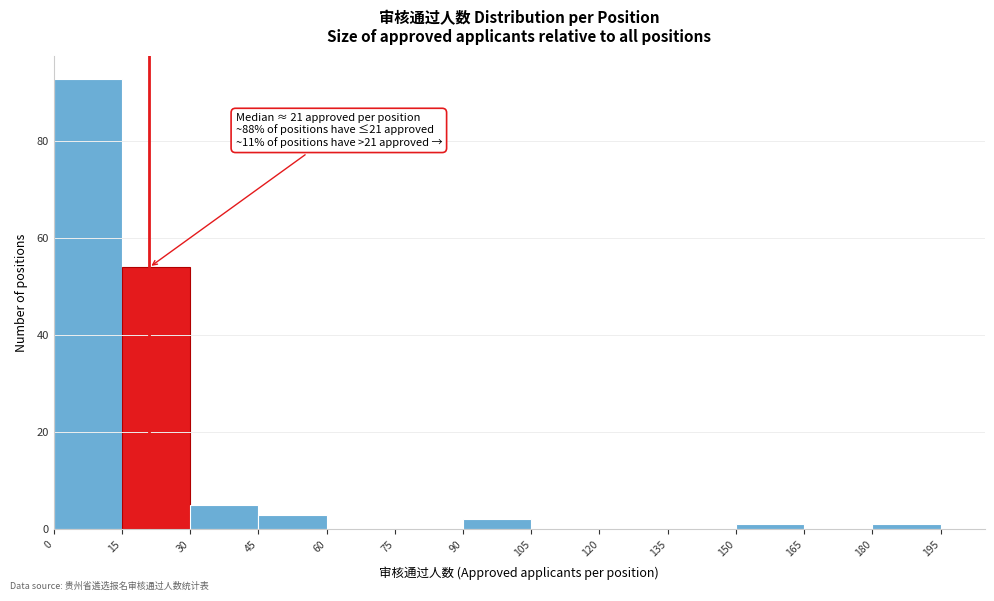

Which range on the x-axis has the tallest bar?

0 to 15